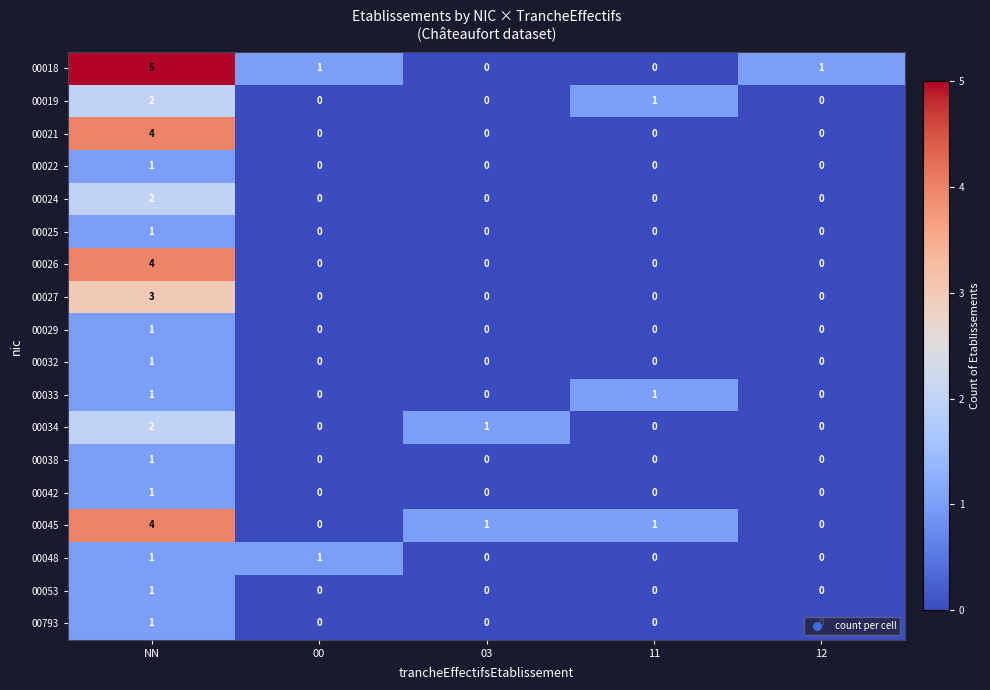

The value of 00027 at NN is 3. True or false?

True